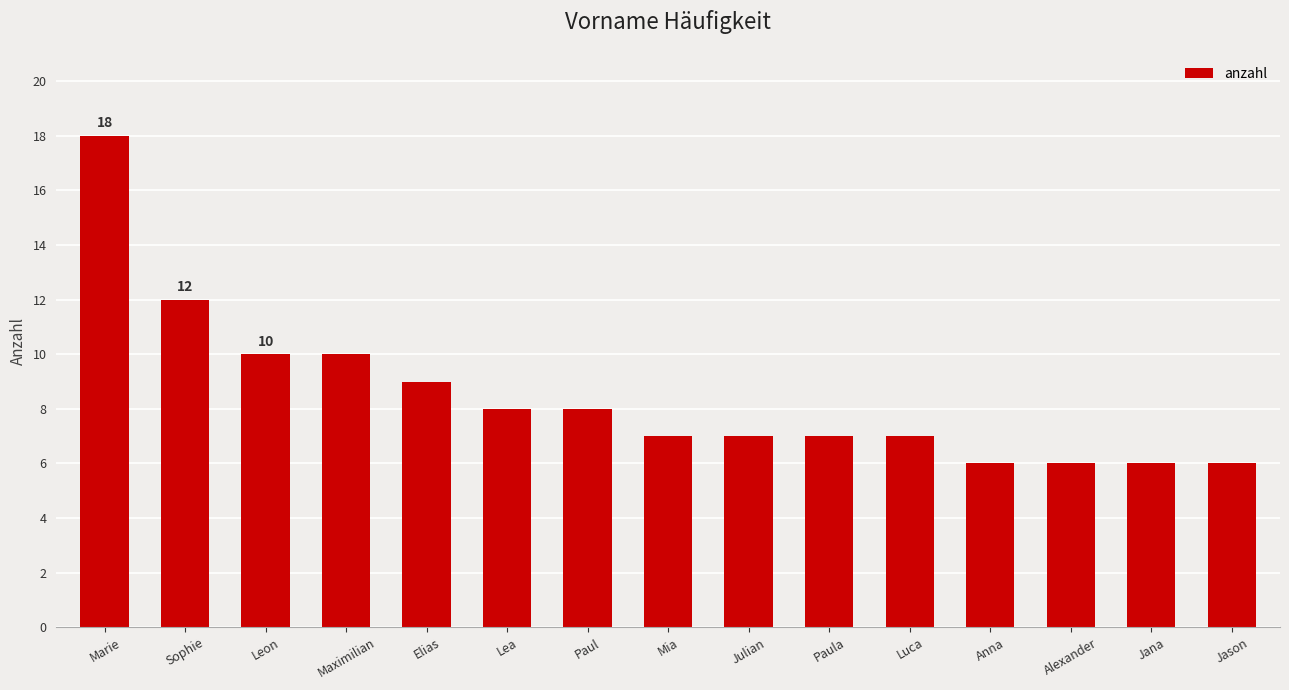

At which category does the chart reach its peak across all series?

Marie